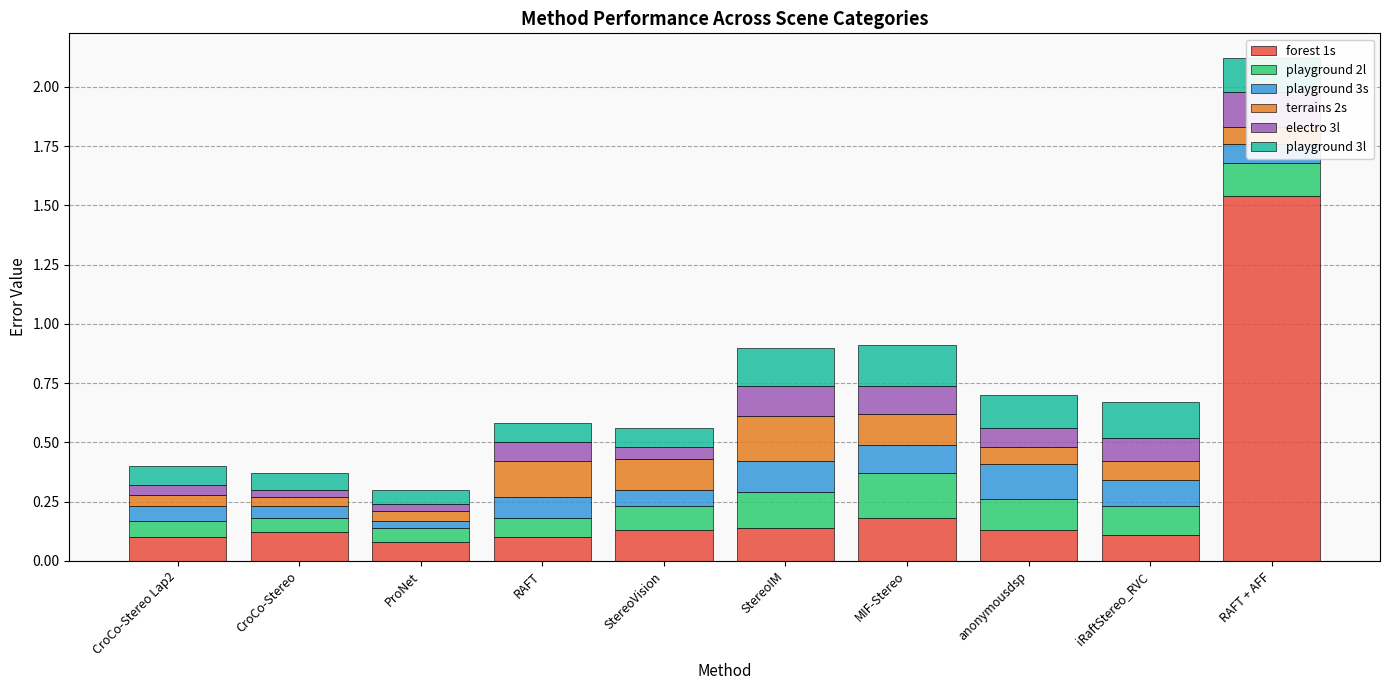

What is the highest value of the electro 3l series?

0.2